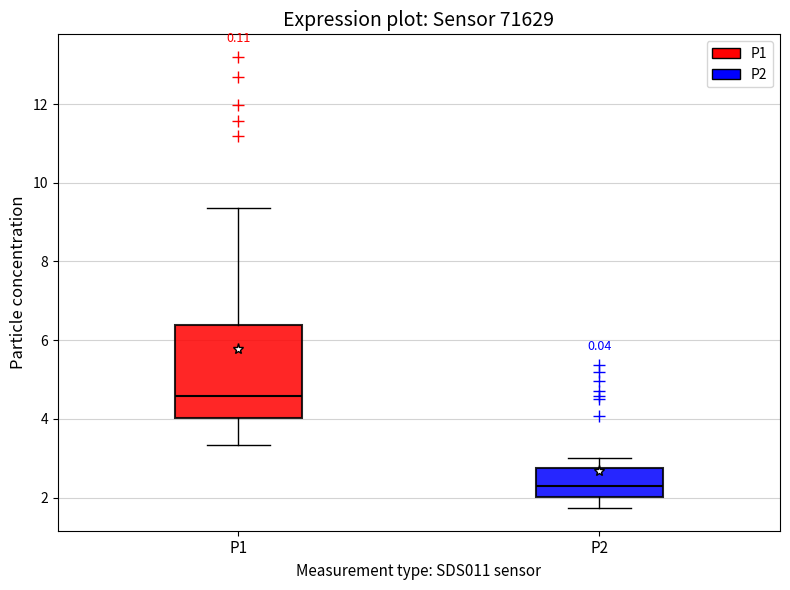

Which box is the tallest, from its lower edge to its upper edge?

P1